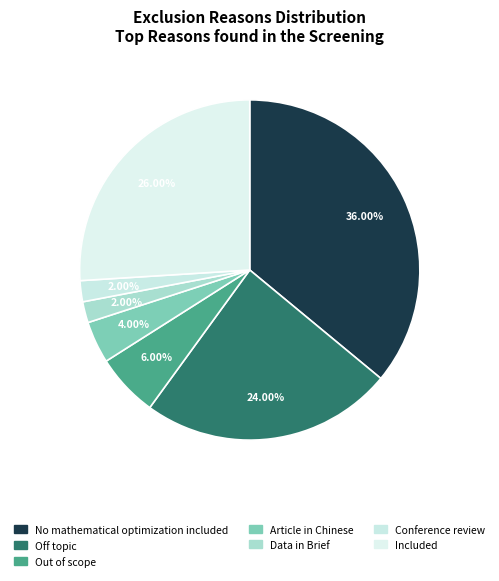

How many slices are in this pie chart?

7